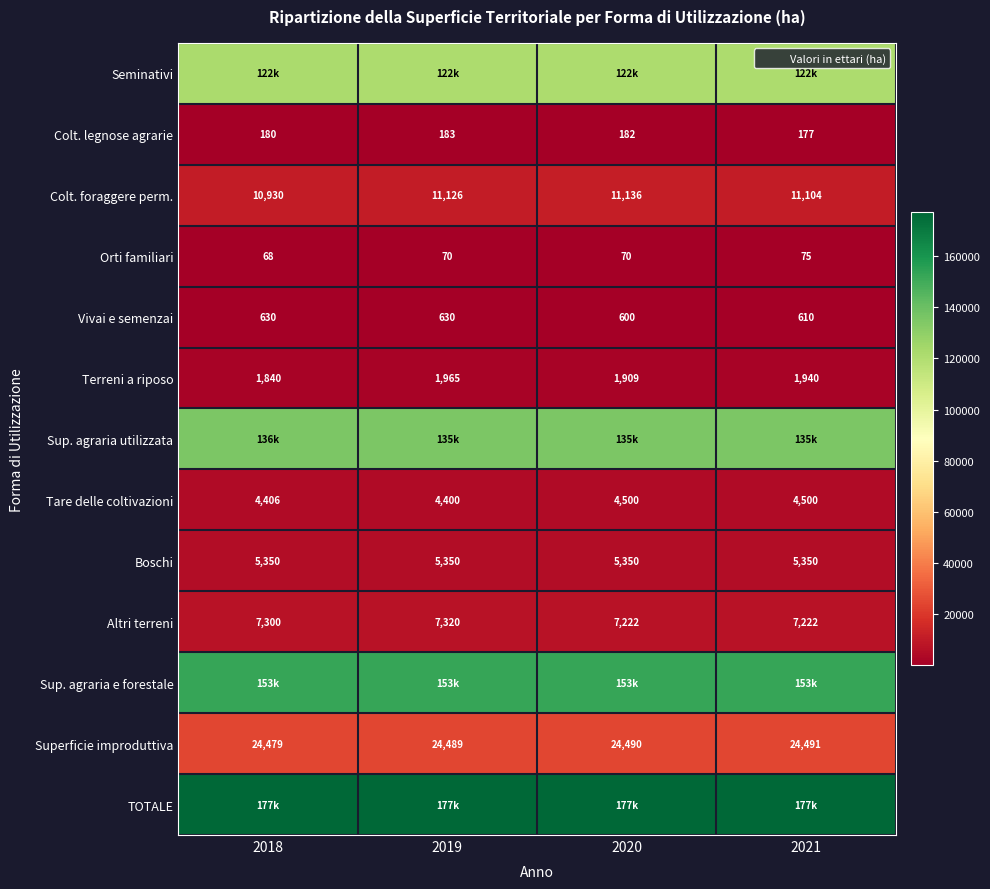

What is the sum of the Vivai e semenzai values at 2018 and 2019?

1260